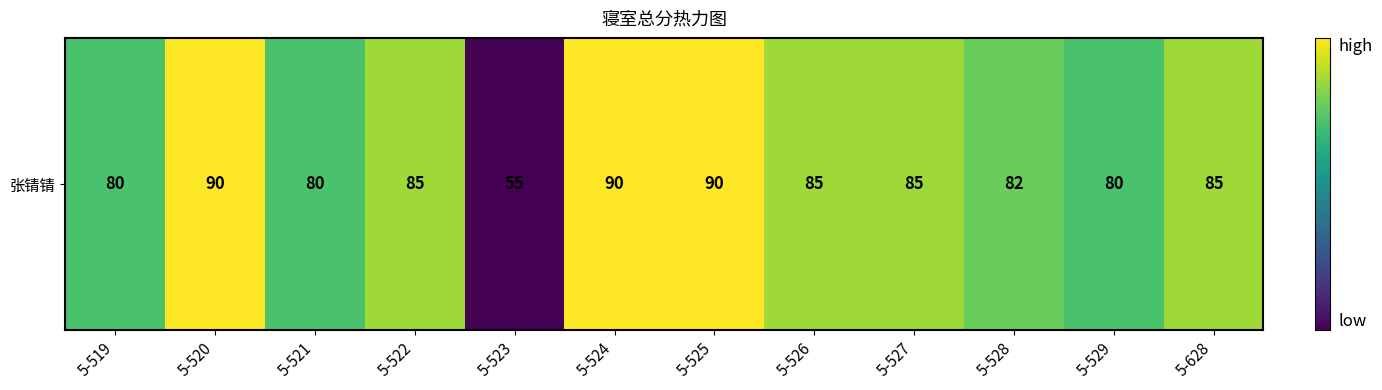

What is the difference between the maximum and minimum values?

35